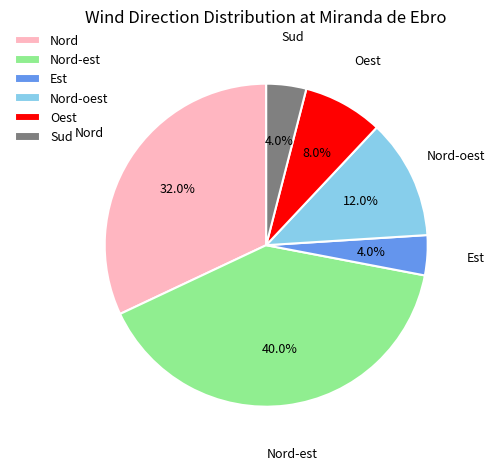

Which category has the biggest portion of the pie?

Nord-est